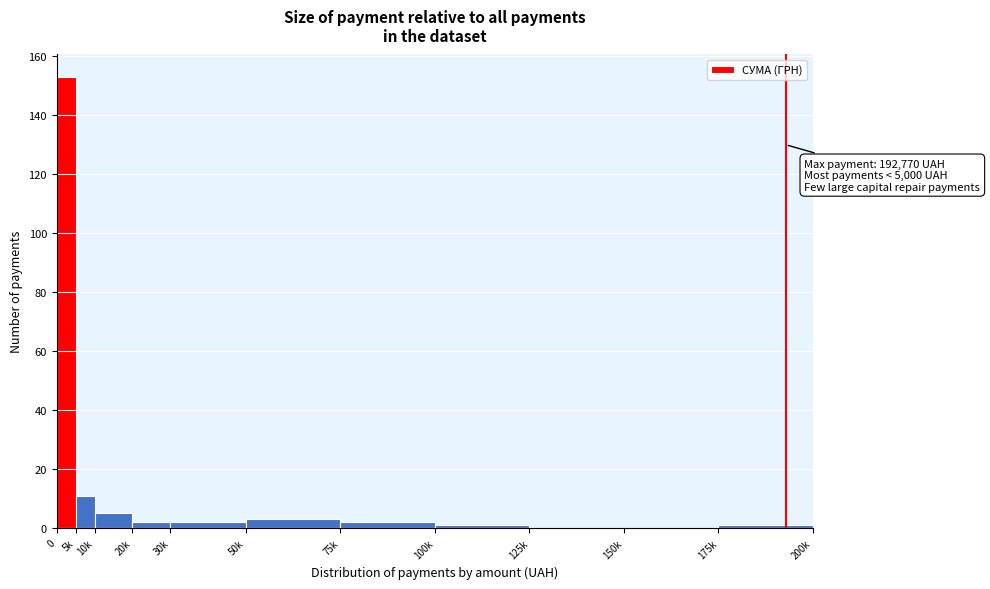

Reading right to left, extract all data points from this chart.

175k=1	150k=0	125k=0	100k=1	75k=2	50k=3	30k=2	20k=2	10k=5	5k=11	0=153